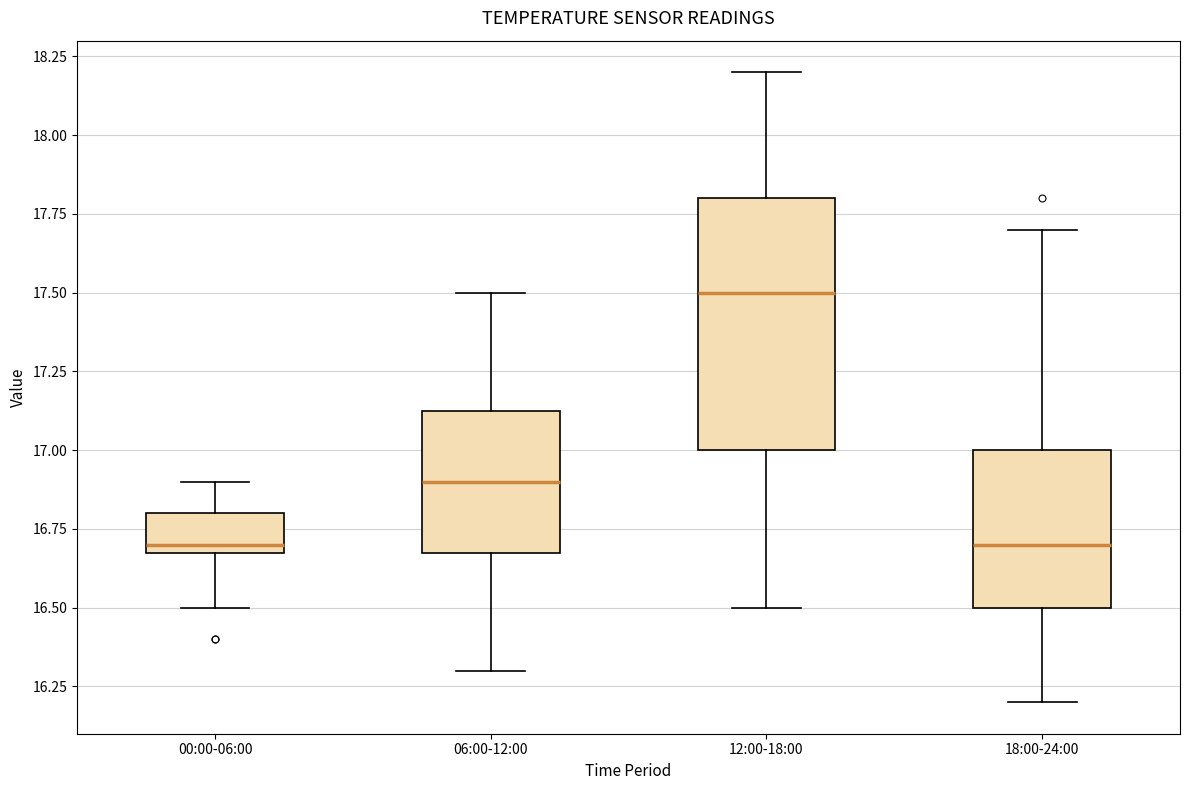

Comparing the boxes themselves (not the whiskers), which one is the tallest?

12:00-18:00